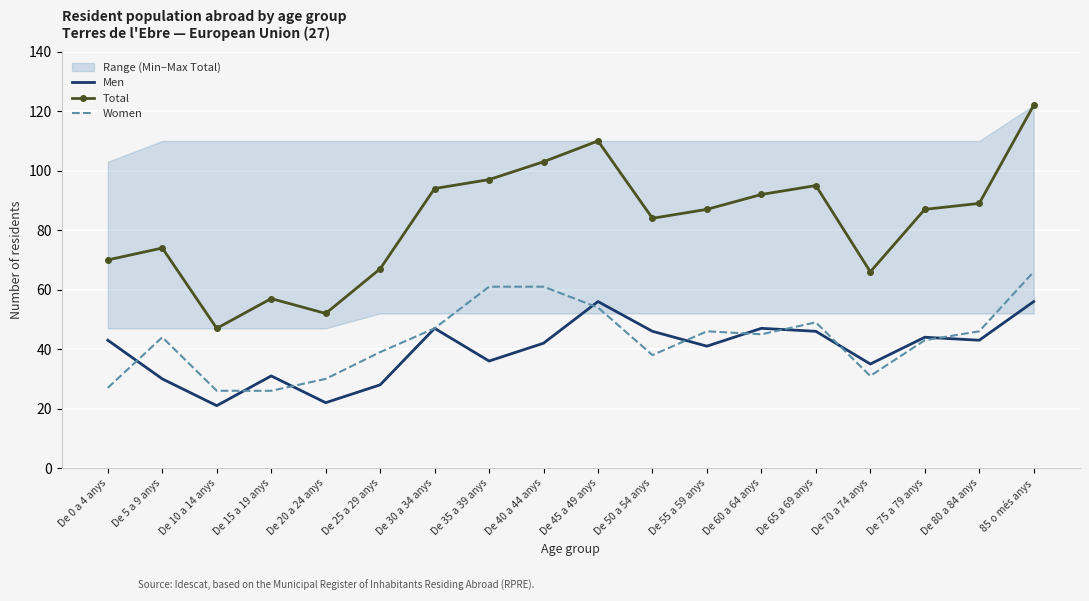

What is the smallest value displayed?

21